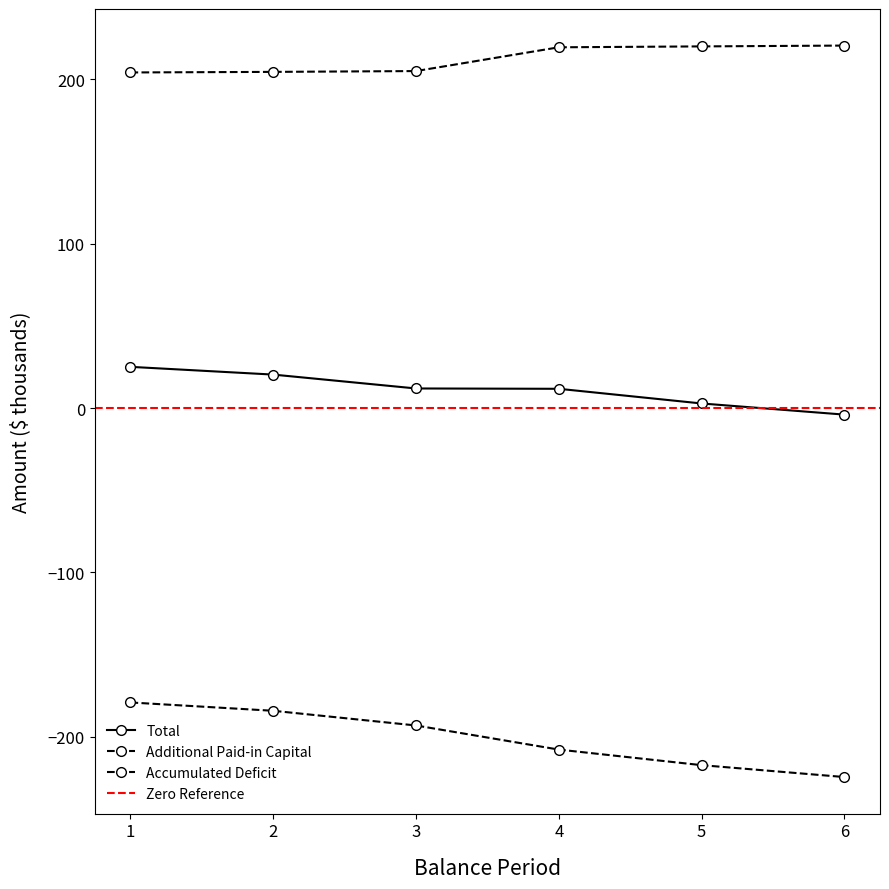

What is the difference between the second highest and minimum values in the Additional Paid-in Capital series?

15.9